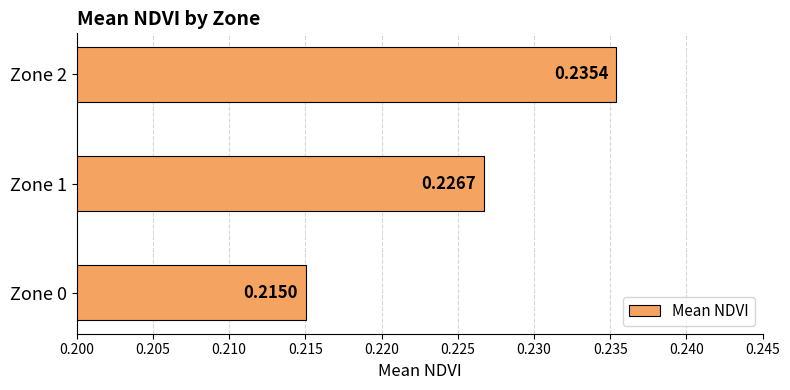

List the labels in order of value, smallest first.

Zone 0, Zone 1, Zone 2